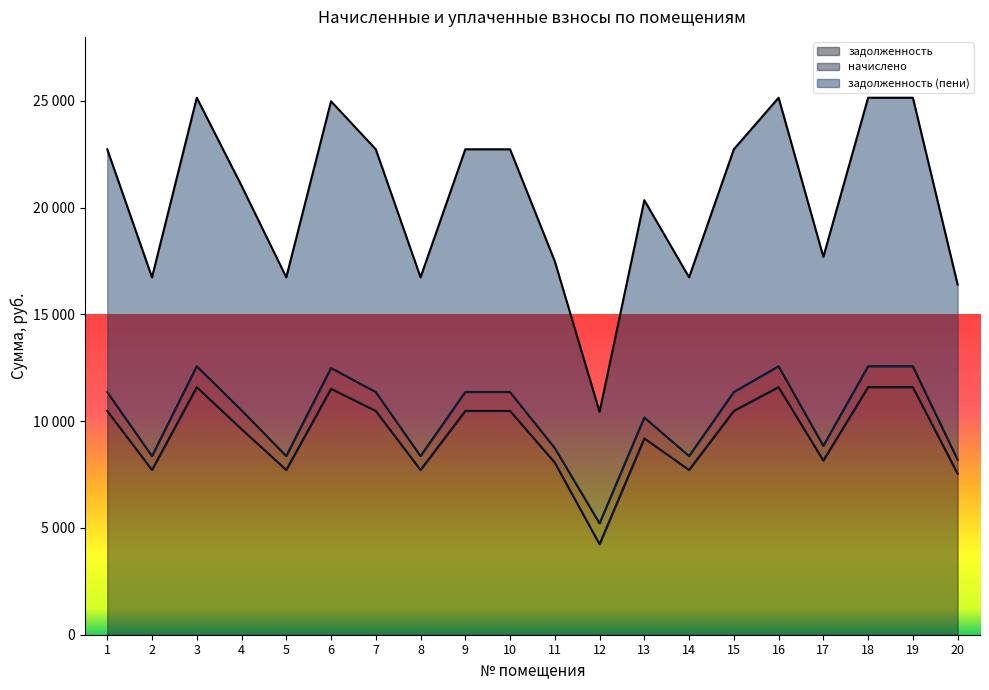

Where is the first local maximum for задолженность?

3